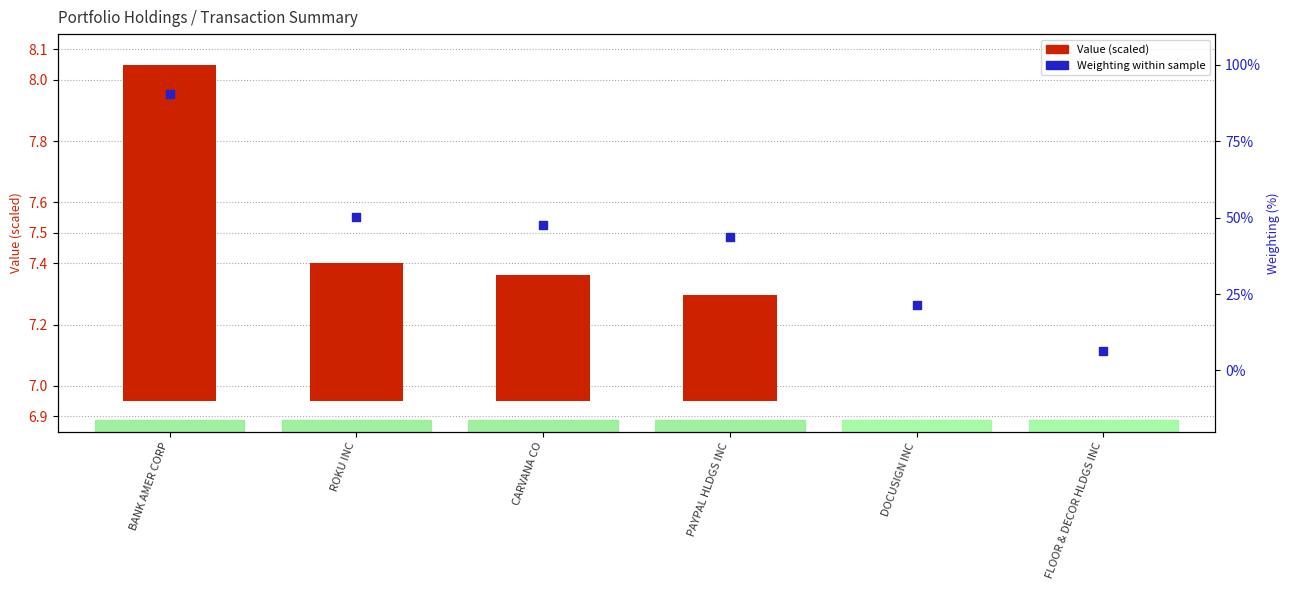

Which series reaches the minimum Y coordinate?

Value (scaled)